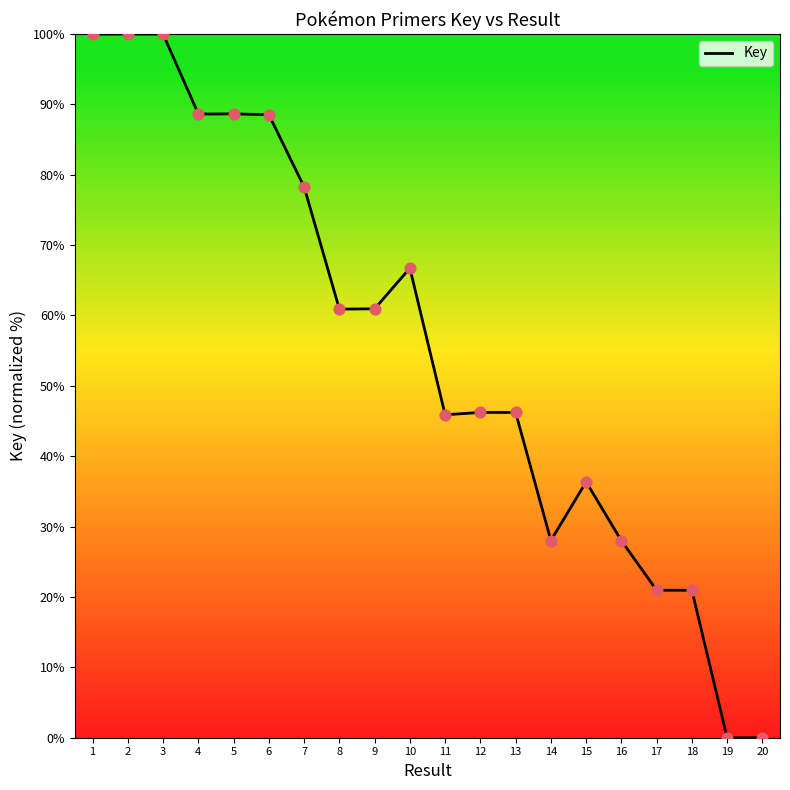

Which has a higher value, 20 or 18?

18